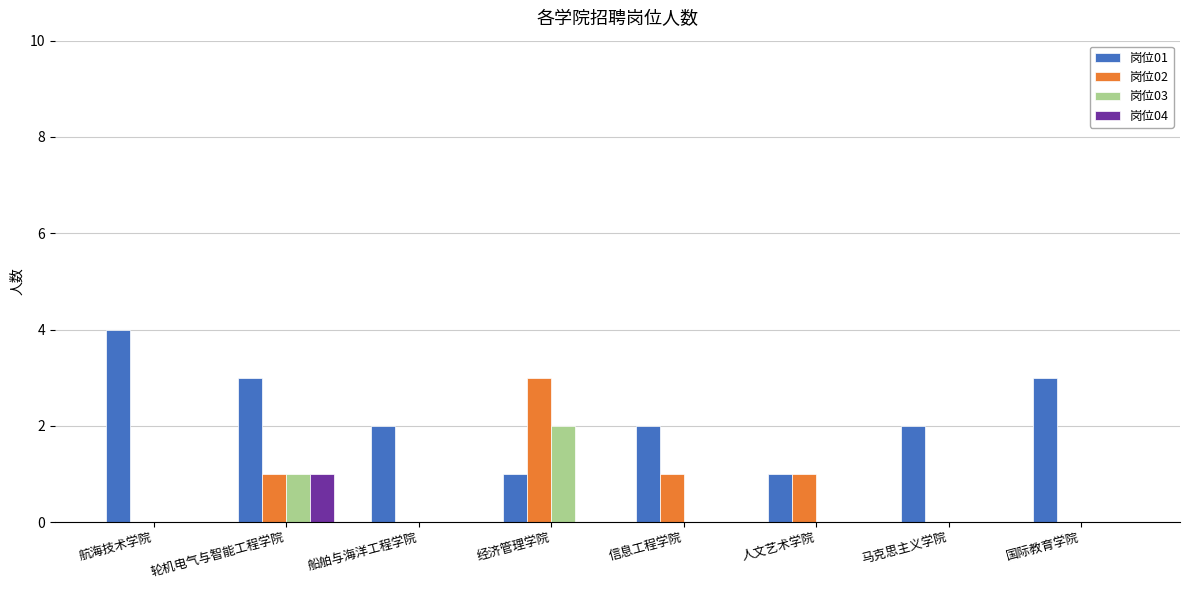

Which category has the highest value in the 岗位04 series?

轮机电气与智能工程学院